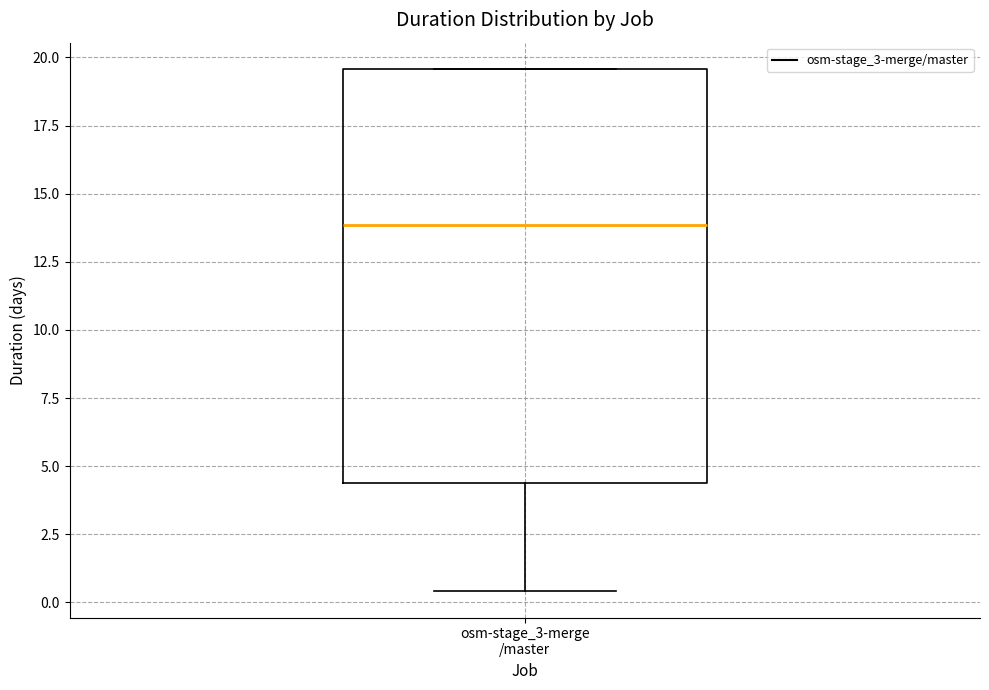

Where does the lower whisker of the box for osm-stage_3-merge /master end on the y-axis? The values are not printed on the chart, so give them approximately, as read against the axis.

0.5